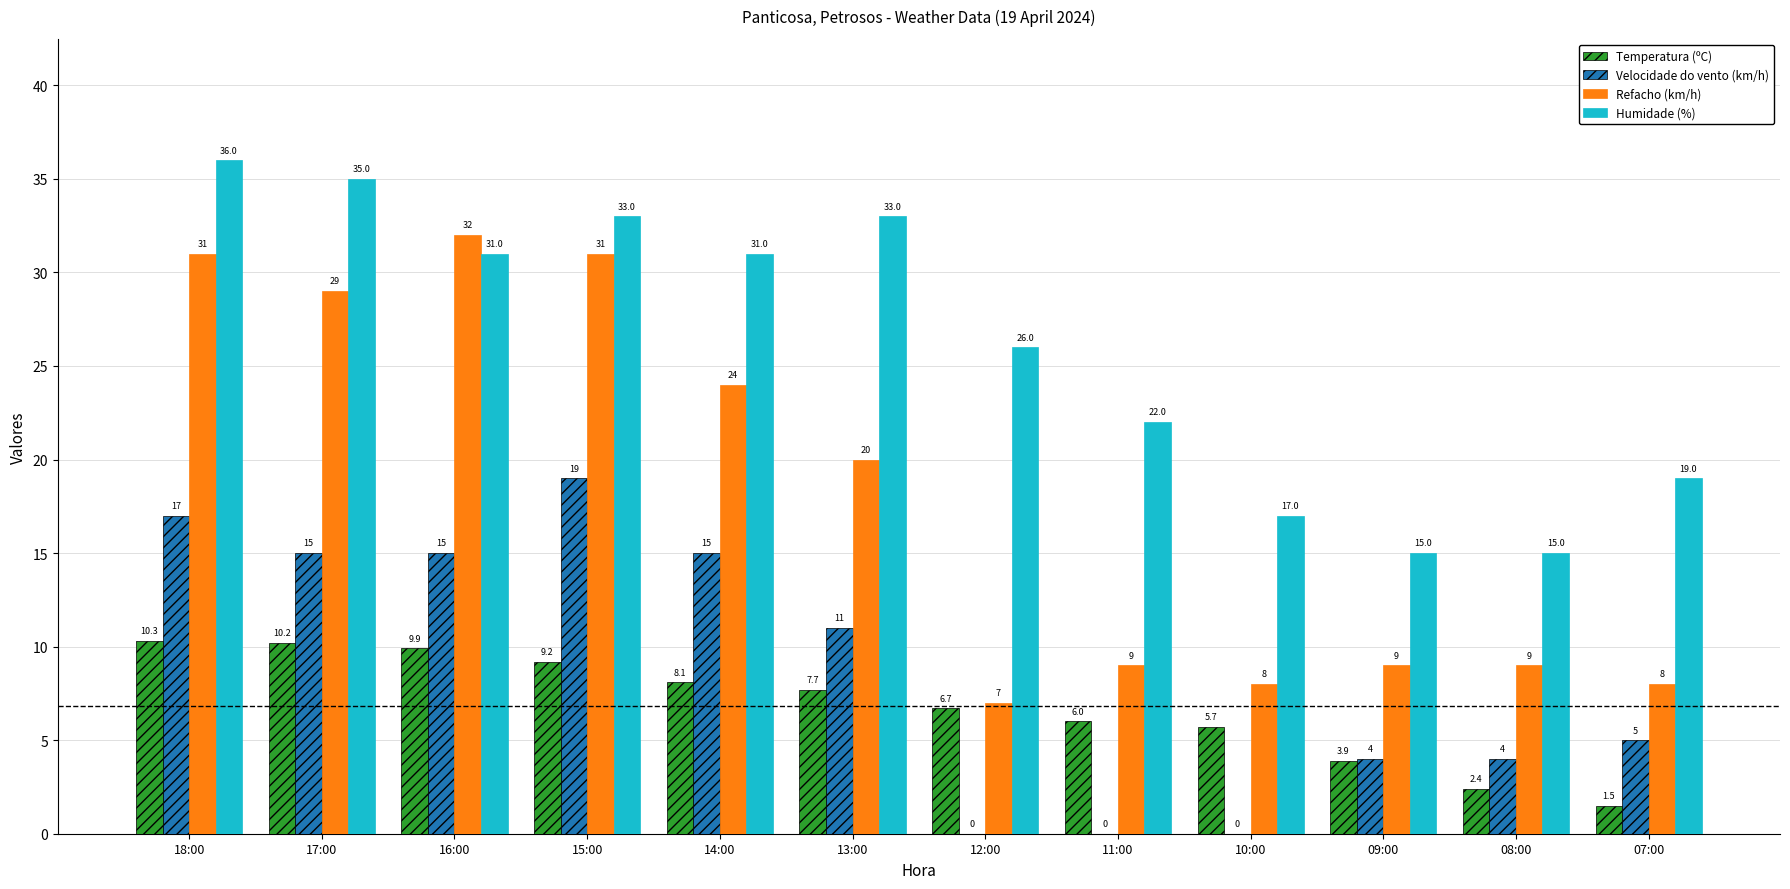

Does the chart contain stacked bars?

No